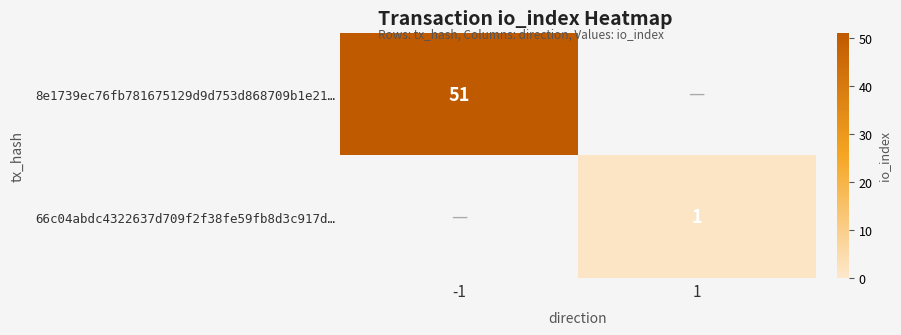

Is it true that 8e1739ec76fb781675129d9d753d868709b1e21… equals 11 at -1?

False